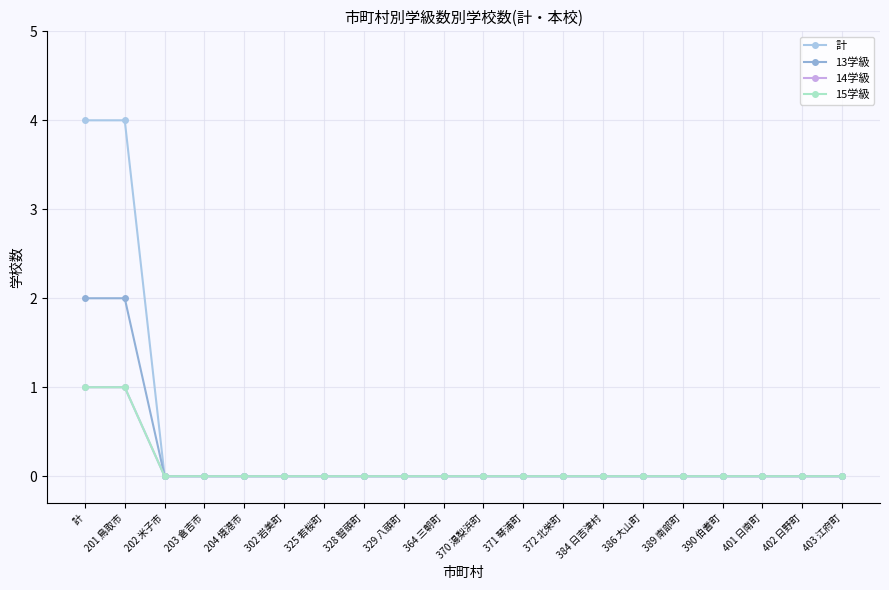

Does the chart have visible grid lines?

Yes